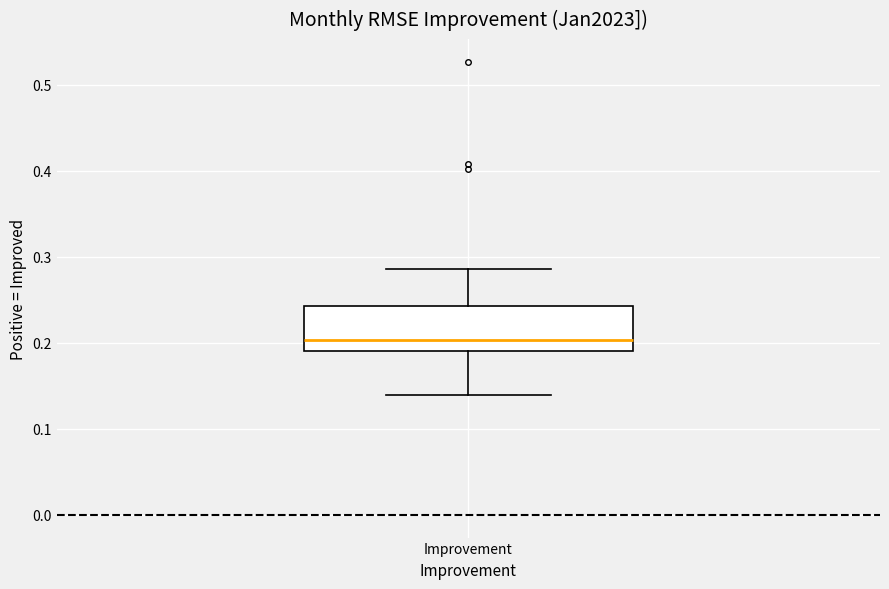

Transcribe this box plot: give where the median line is, the range the box spans, and where the two whiskers end, as read against the y-axis. The values are not printed on the chart, so give them approximately, as read against the axis.

median 0.20, box 0.19 to 0.24, whiskers 0.14 to 0.29